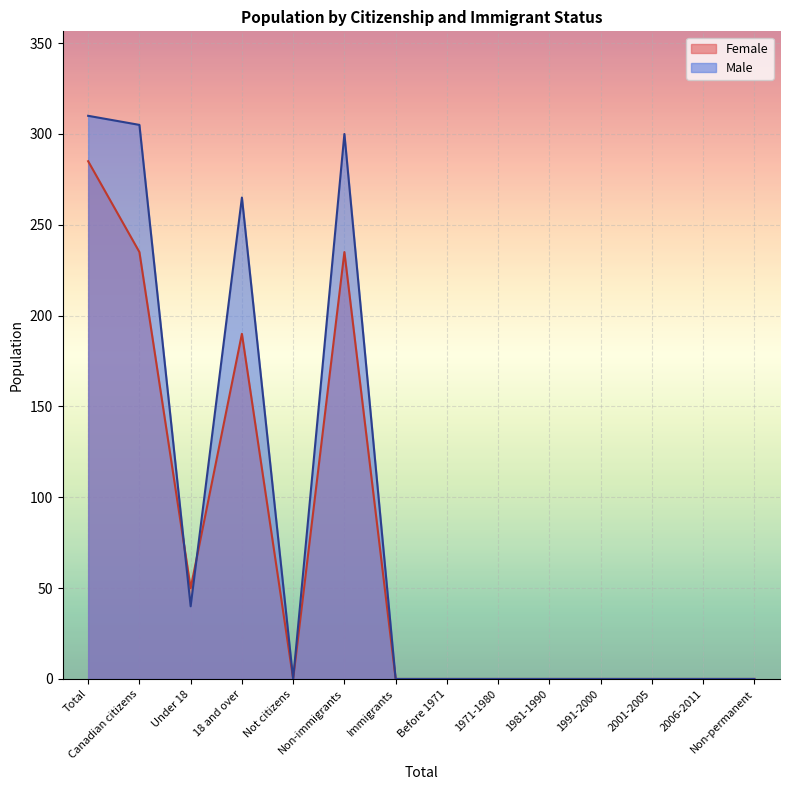

What position from the right is 1971-1980?

6